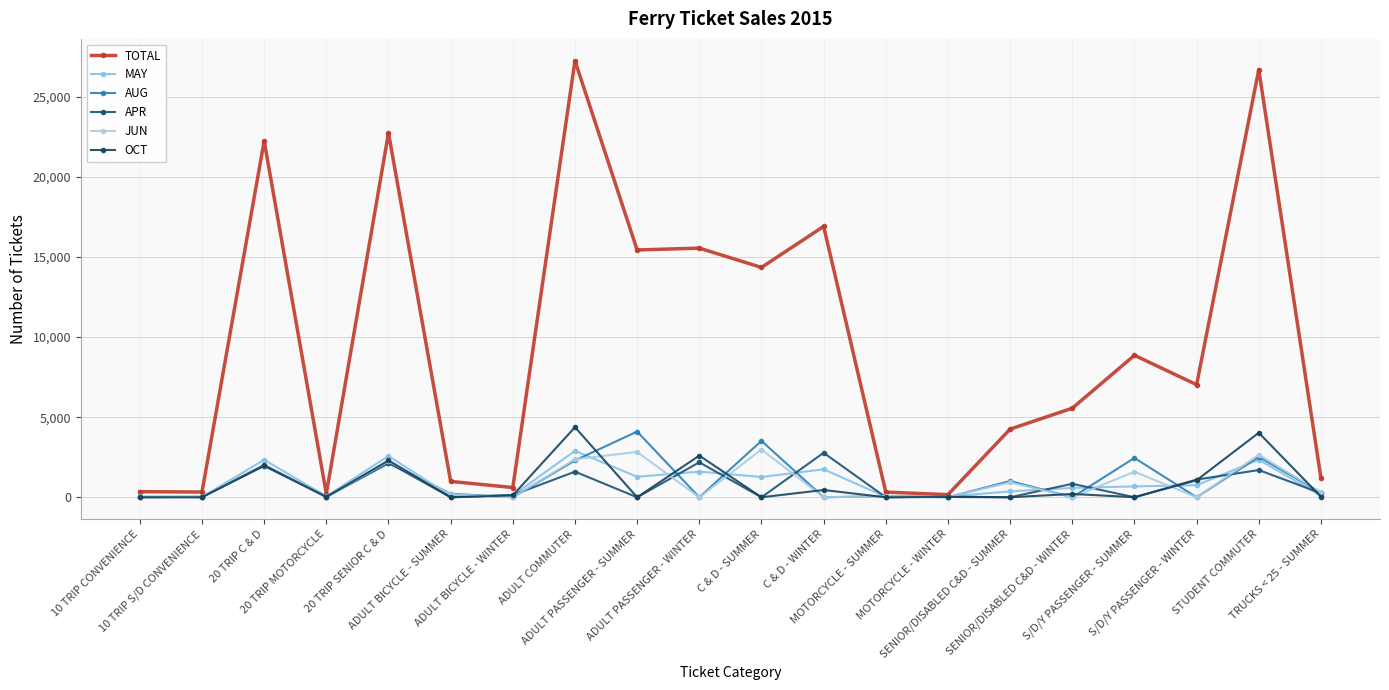

At how many categories does at least one series exceed 22282?

3